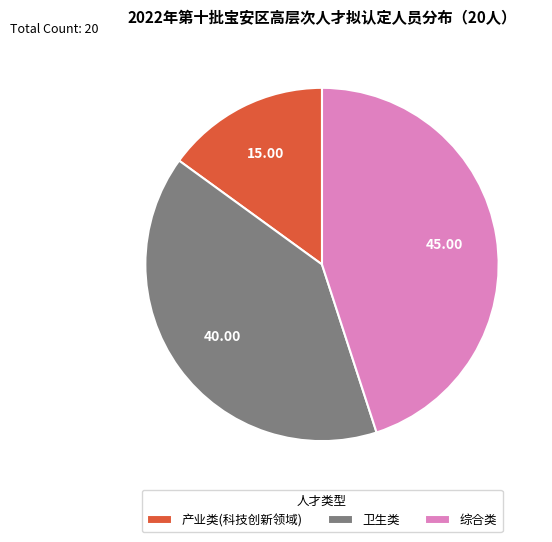

Combined, do 卫生类 and 产业类(科技创新领域) account for over 50%?

Yes